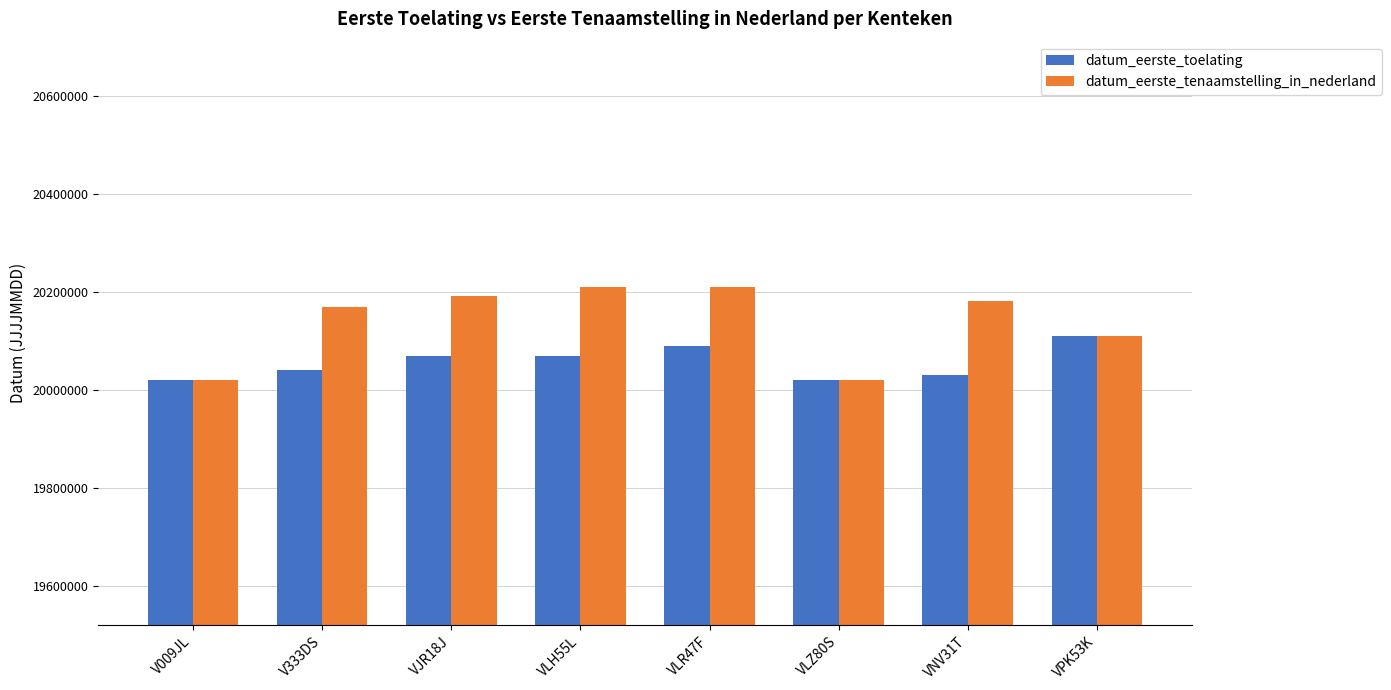

What is the difference between the datum_eerste_tenaamstelling_in_nederland values at VPK53K and VNV31T?

70275